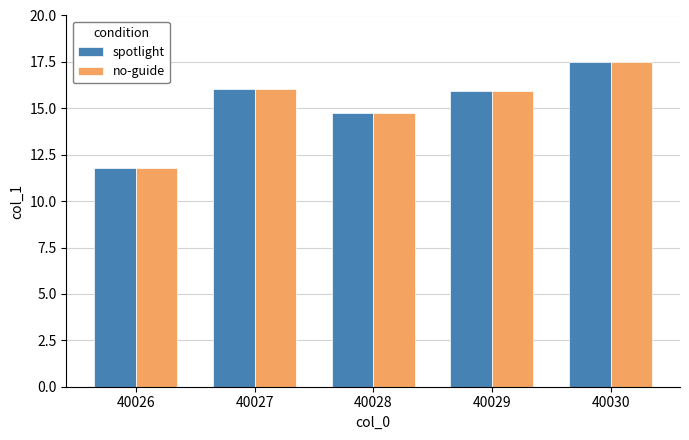

At which category does the chart reach its minimum across all series?

40026